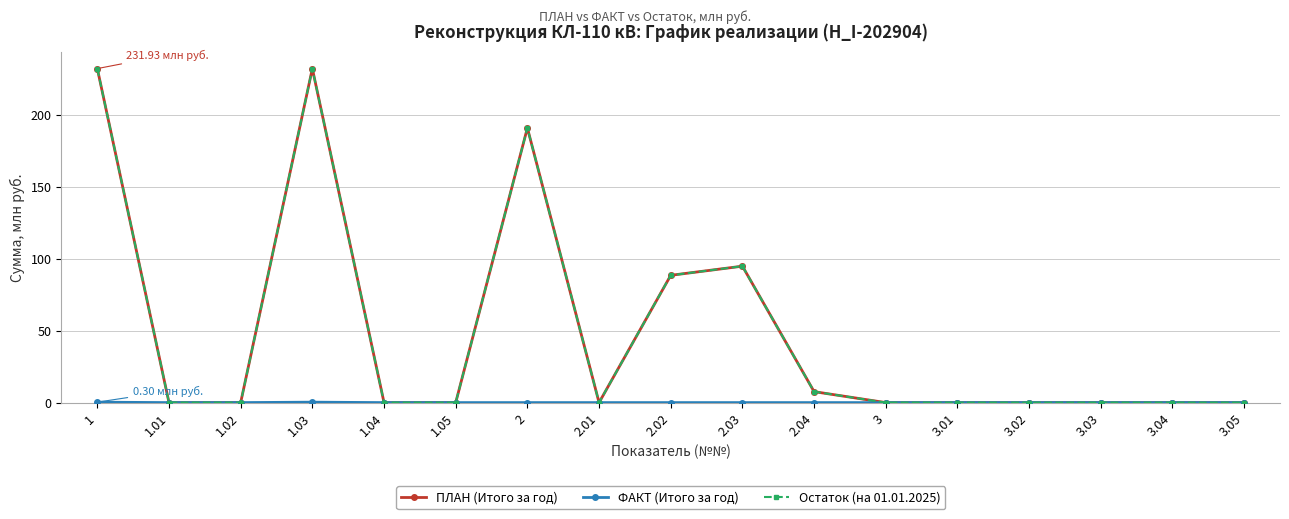

Is the value of ФАКТ (Итого за год) at 1.02 greater than the value of ПЛАН (Итого за год) at 2.04?

No